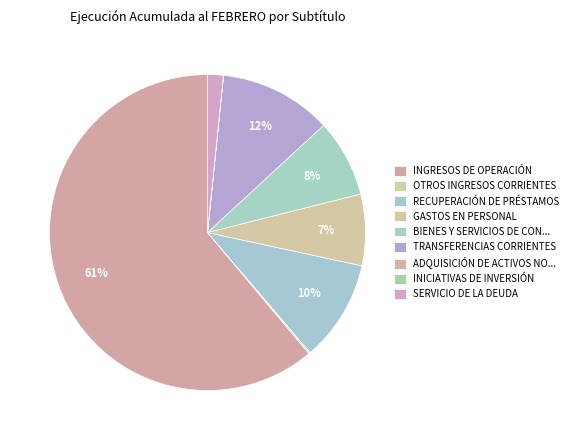

What is the smallest slice in the pie chart?

INICIATIVAS DE INVERSIÓN